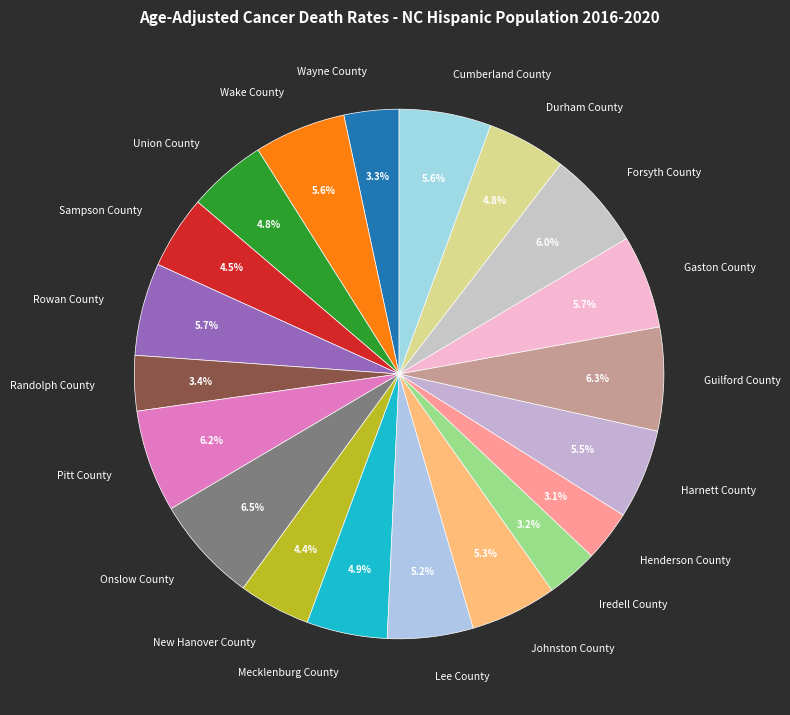

What percentage is NOT represented by Forsyth County?

94.0%